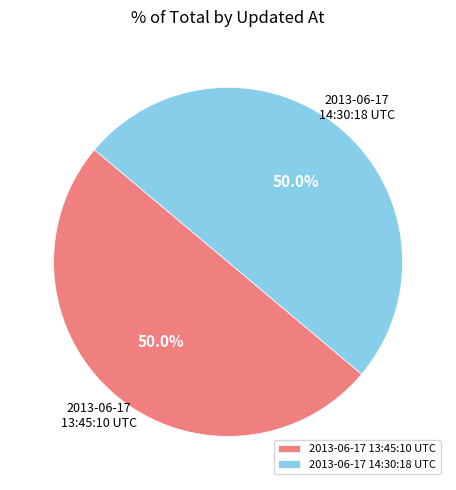

Is it true that 2013-06-17 14:30:18 UTC is 35% of the pie?

False